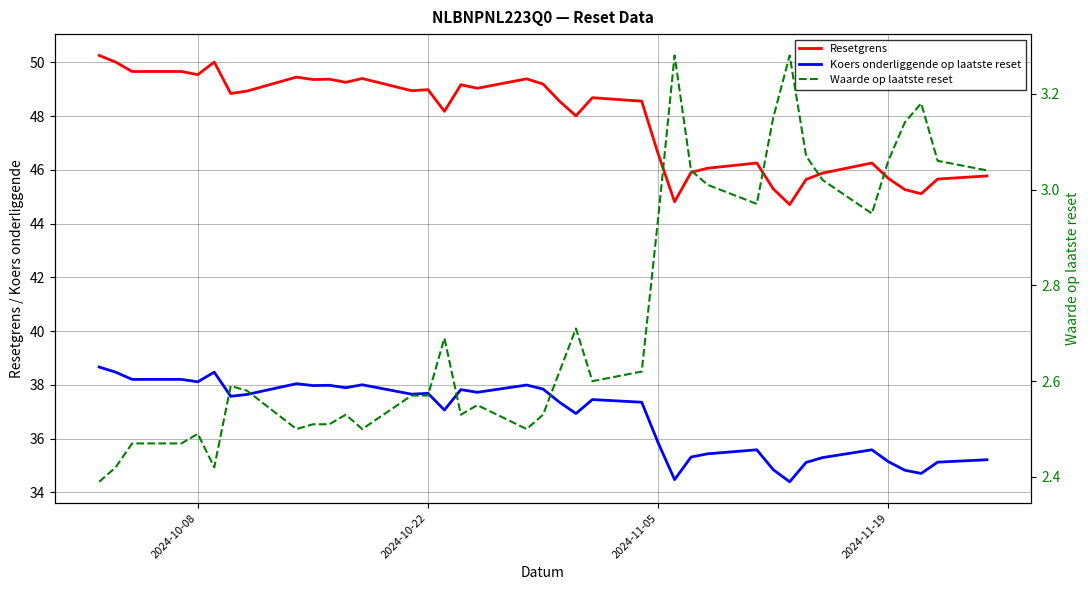

Which series has the widest spread of values?

Resetgrens